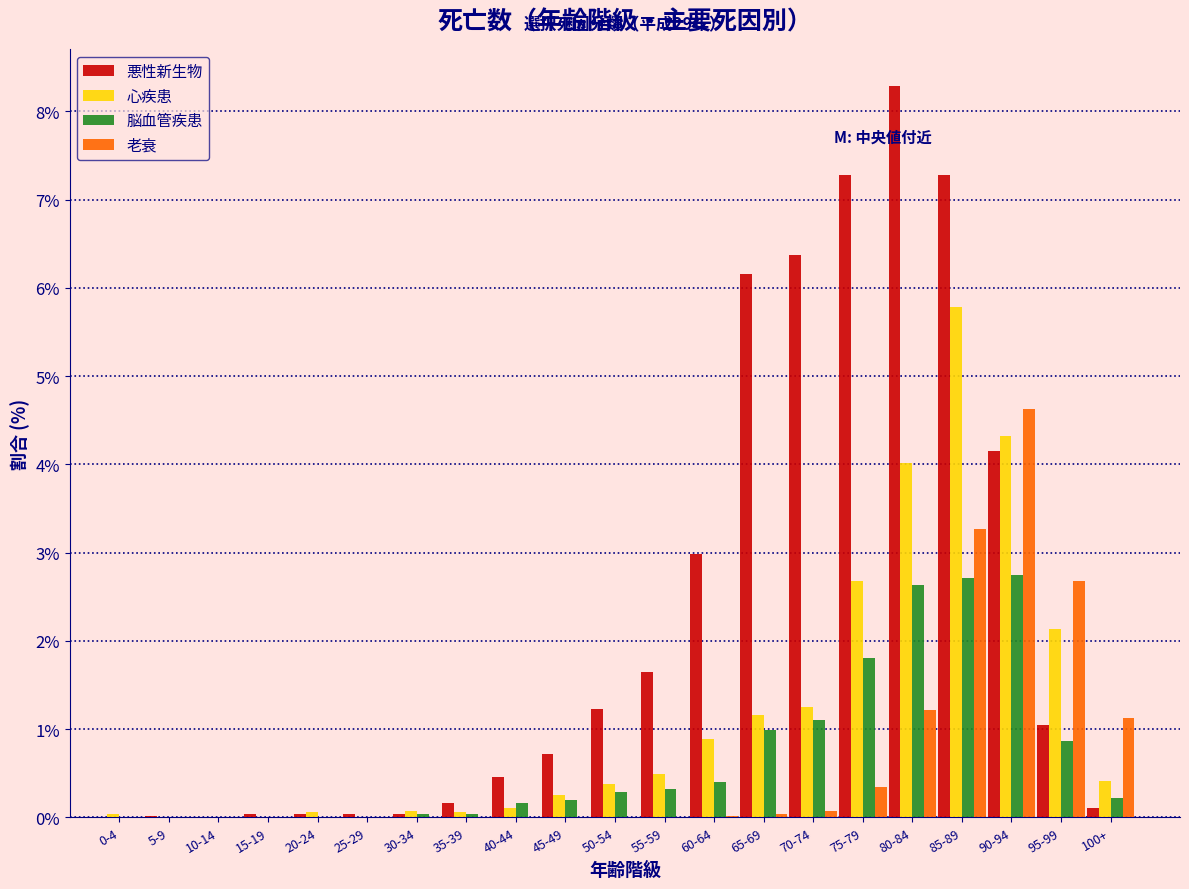

Which series has the largest total across all categories?

悪性新生物